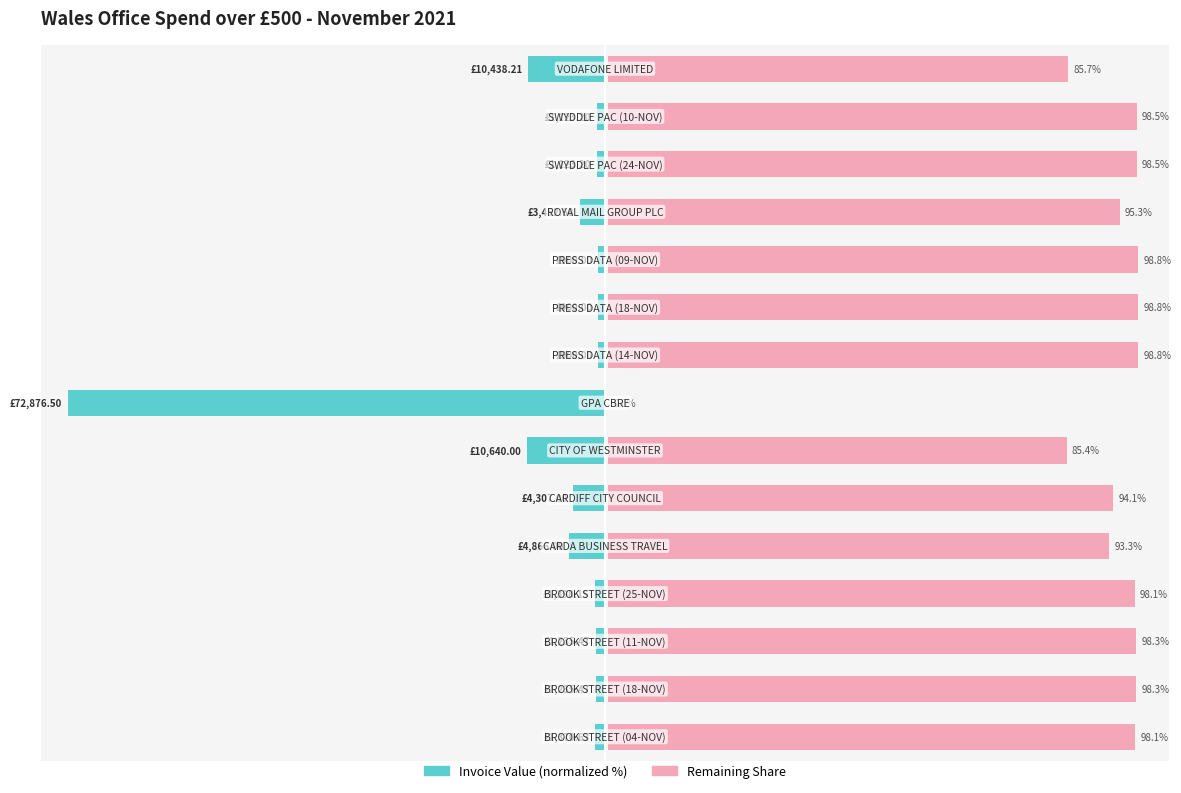

Between 1 and 4, which is larger?

1